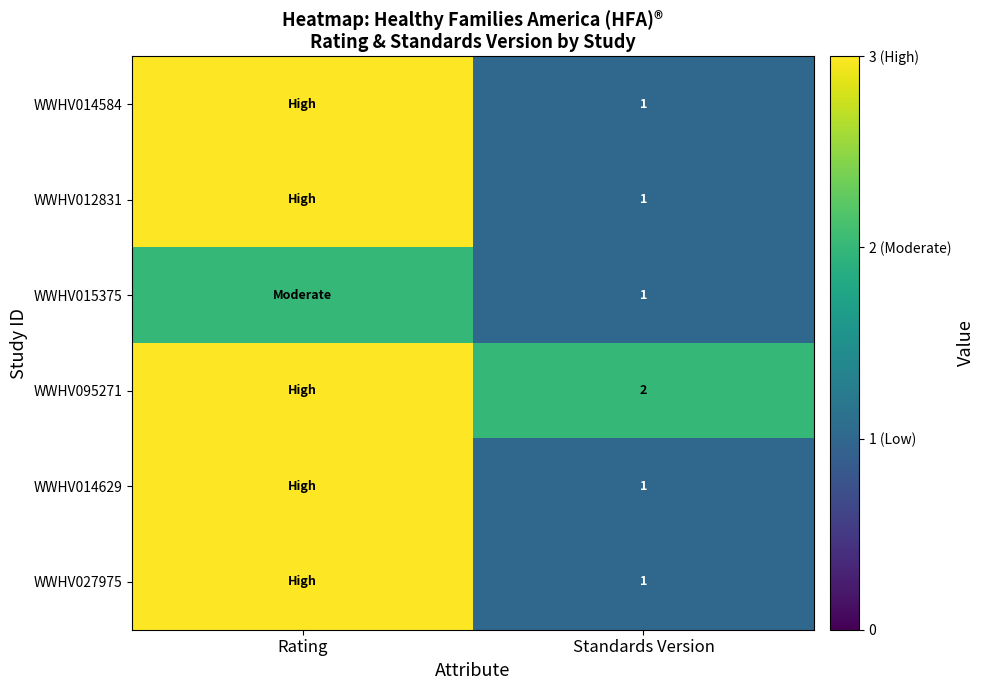

The WWHV027975 series shows 2 at Standards Version. True or false?

False